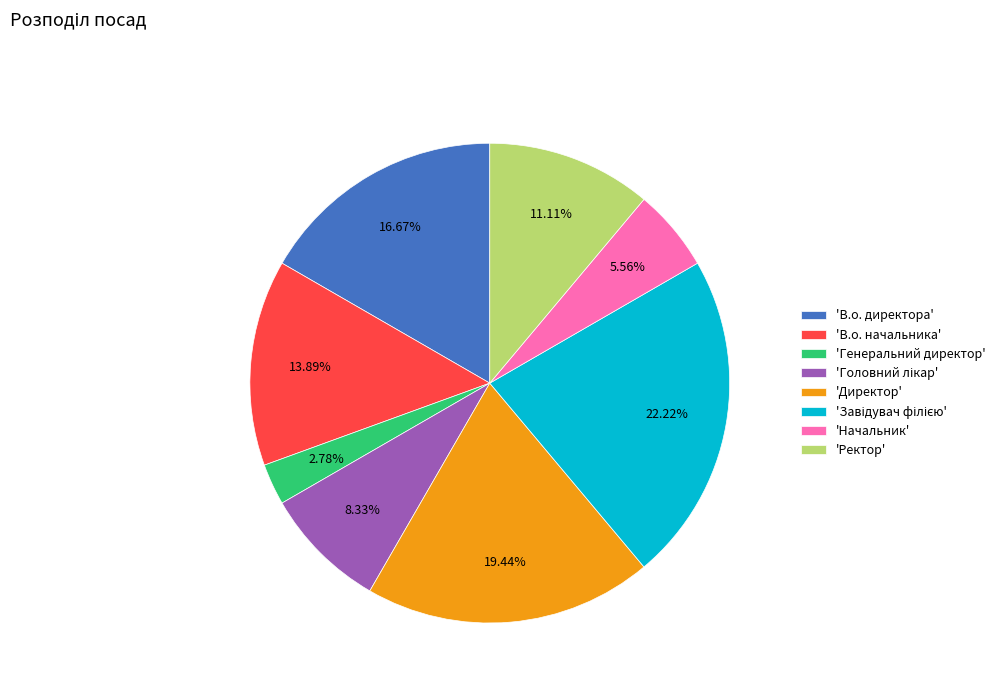

Which slice is the smallest?

'Генеральний директор'